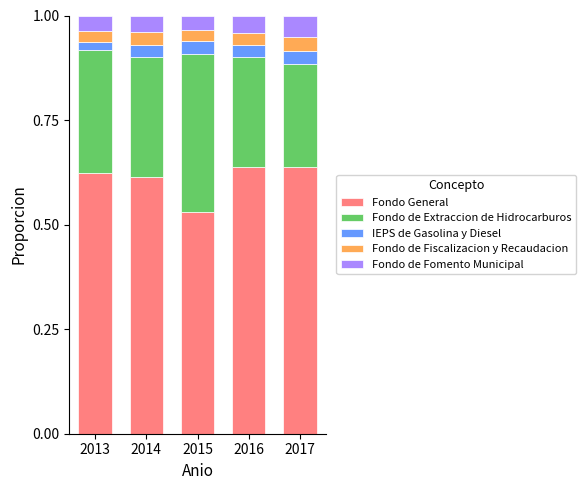

At which label does Fondo General reach its minimum?

2015